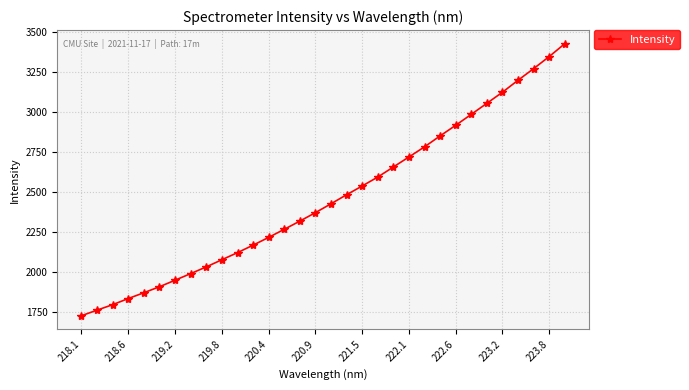

What is the smallest value displayed?

1726.1